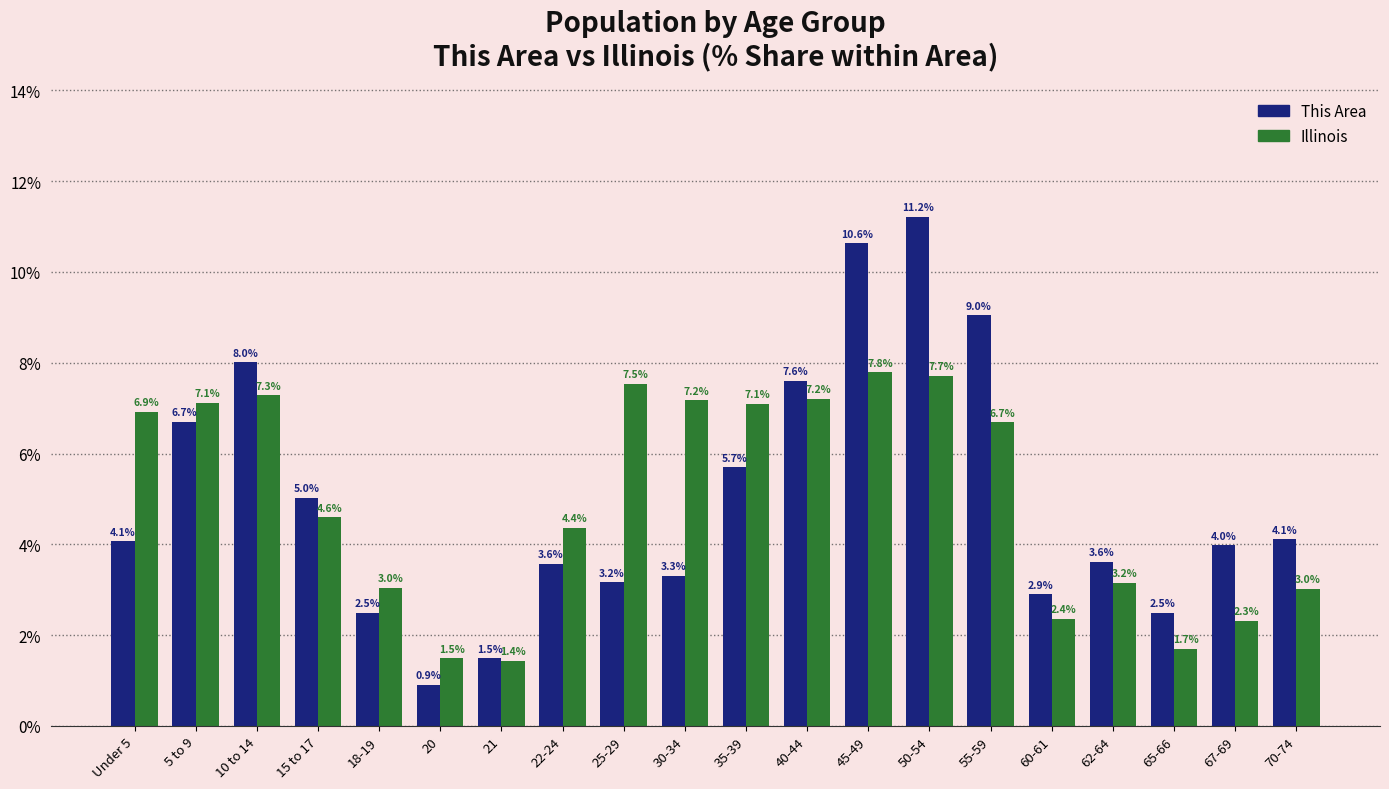

At how many categories does at least one series exceed 4?

13